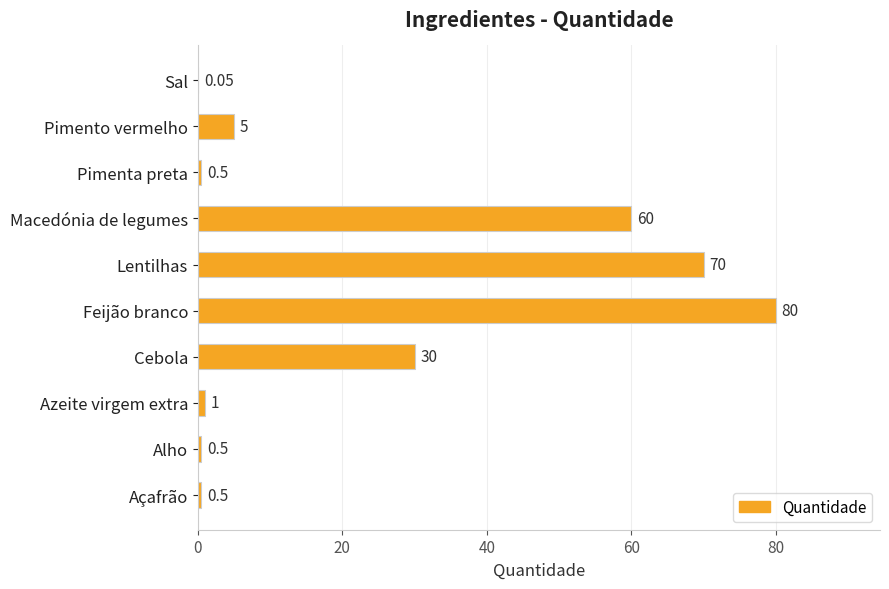

Which category has the highest value across all series?

Feijão branco